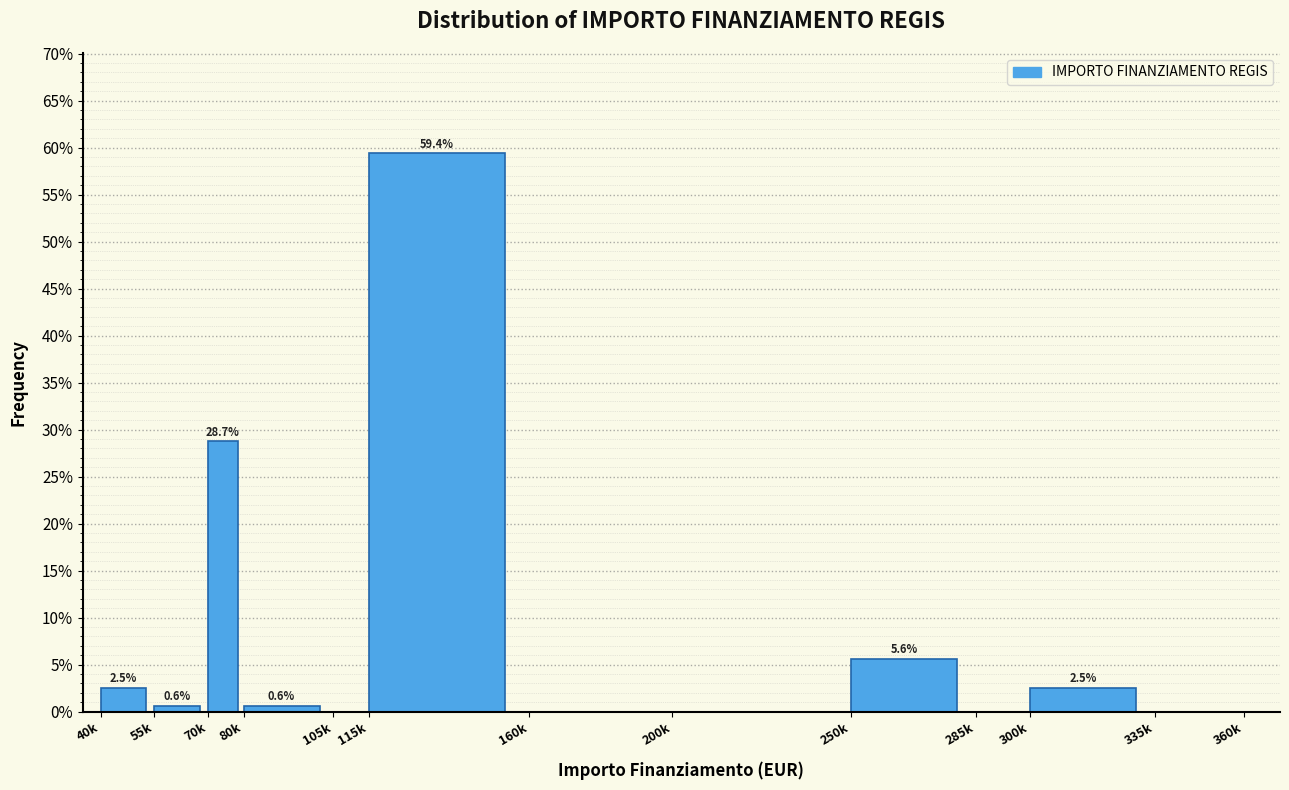

Which category has the highest value across all series?

115k